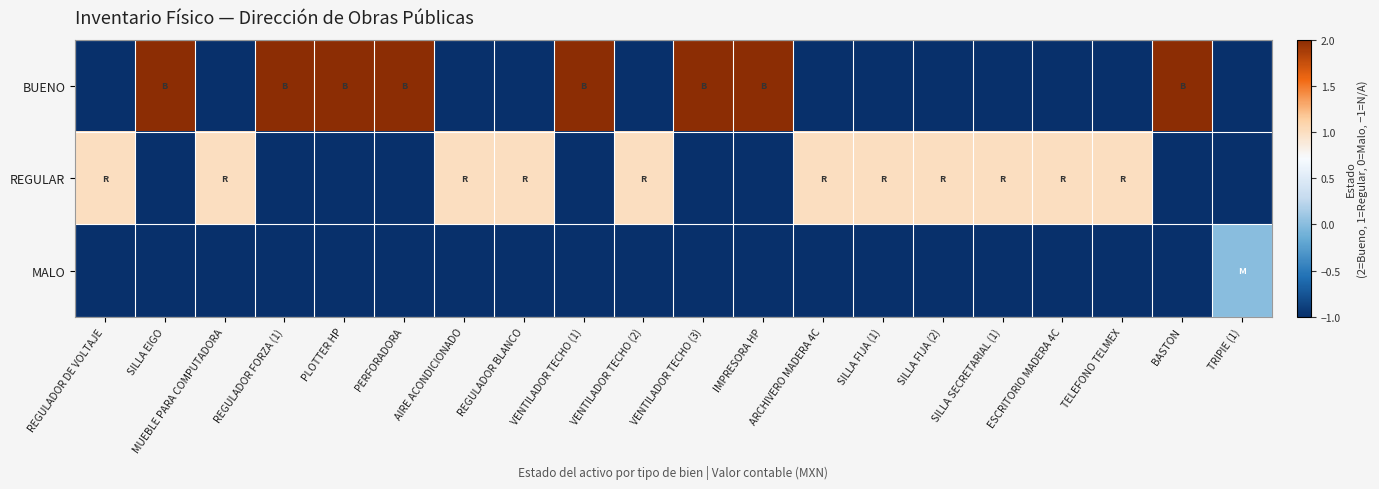

Reading left to right, extract all data points from this chart.

BUENO: REGULADOR DE VOLTAJE=-1	SILLA EIGO=2	MUEBLE PARA COMPUTADORA=-1	REGULADOR FORZA (1)=2	PLOTTER HP=2	PERFORADORA=2	AIRE ACONDICIONADO=-1	REGULADOR BLANCO=-1	VENTILADOR TECHO (1)=2	VENTILADOR TECHO (2)=-1	VENTILADOR TECHO (3)=2	IMPRESORA HP=2	ARCHIVERO MADERA 4C=-1	SILLA FIJA (1)=-1	SILLA FIJA (2)=-1	SILLA SECRETARIAL (1)=-1	ESCRITORIO MADERA 4C=-1	TELEFONO TELMEX=-1	BASTON=2	TRIPIE (1)=-1
REGULAR: REGULADOR DE VOLTAJE=1	SILLA EIGO=-1	MUEBLE PARA COMPUTADORA=1	REGULADOR FORZA (1)=-1	PLOTTER HP=-1	PERFORADORA=-1	AIRE ACONDICIONADO=1	REGULADOR BLANCO=1	VENTILADOR TECHO (1)=-1	VENTILADOR TECHO (2)=1	VENTILADOR TECHO (3)=-1	IMPRESORA HP=-1	ARCHIVERO MADERA 4C=1	SILLA FIJA (1)=1	SILLA FIJA (2)=1	SILLA SECRETARIAL (1)=1	ESCRITORIO MADERA 4C=1	TELEFONO TELMEX=1	BASTON=-1	TRIPIE (1)=-1
MALO: REGULADOR DE VOLTAJE=-1	SILLA EIGO=-1	MUEBLE PARA COMPUTADORA=-1	REGULADOR FORZA (1)=-1	PLOTTER HP=-1	PERFORADORA=-1	AIRE ACONDICIONADO=-1	REGULADOR BLANCO=-1	VENTILADOR TECHO (1)=-1	VENTILADOR TECHO (2)=-1	VENTILADOR TECHO (3)=-1	IMPRESORA HP=-1	ARCHIVERO MADERA 4C=-1	SILLA FIJA (1)=-1	SILLA FIJA (2)=-1	SILLA SECRETARIAL (1)=-1	ESCRITORIO MADERA 4C=-1	TELEFONO TELMEX=-1	BASTON=-1	TRIPIE (1)=0